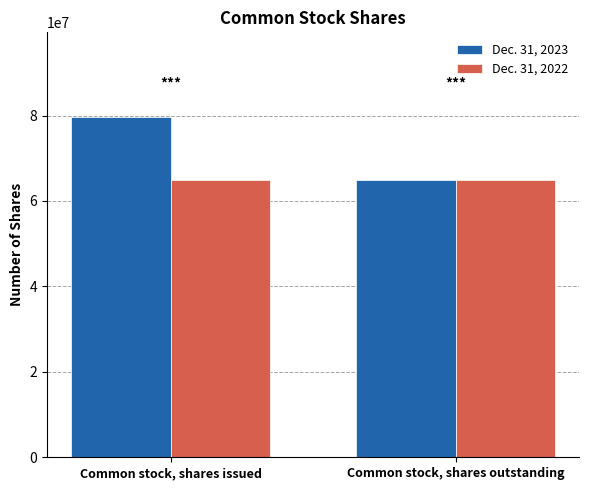

The Dec. 31, 2023 series shows 92915285 at Common stock, shares outstanding. True or false?

False